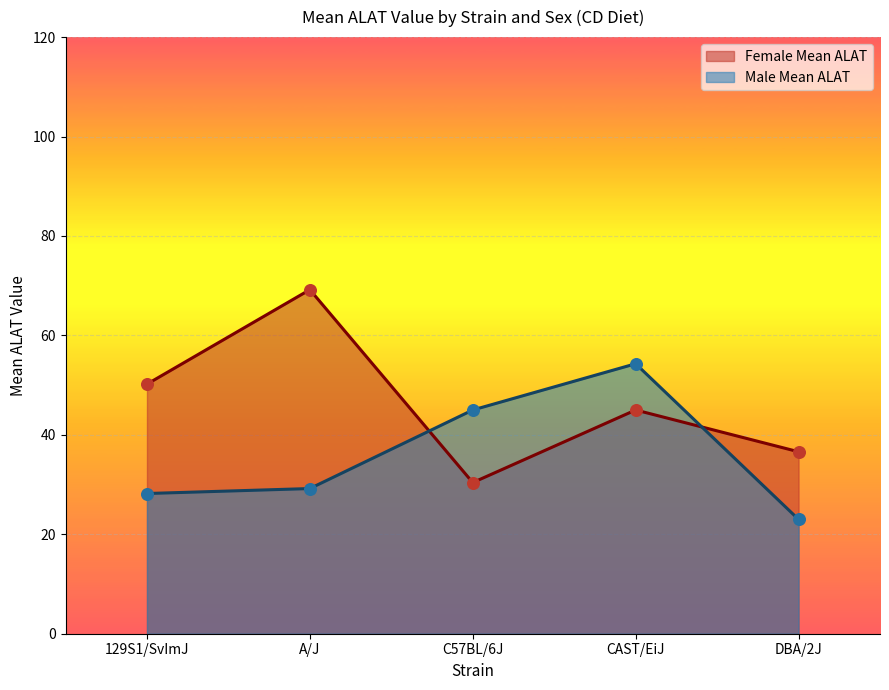

Which series has the widest spread of Y values?

Female Mean ALAT